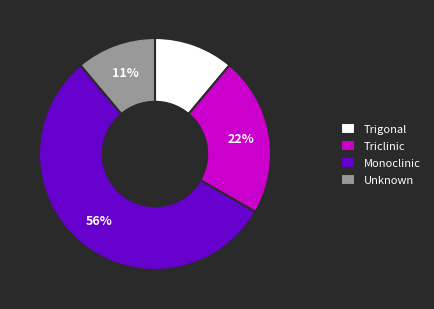

Is it true that Triclinic is 22% of the pie?

True